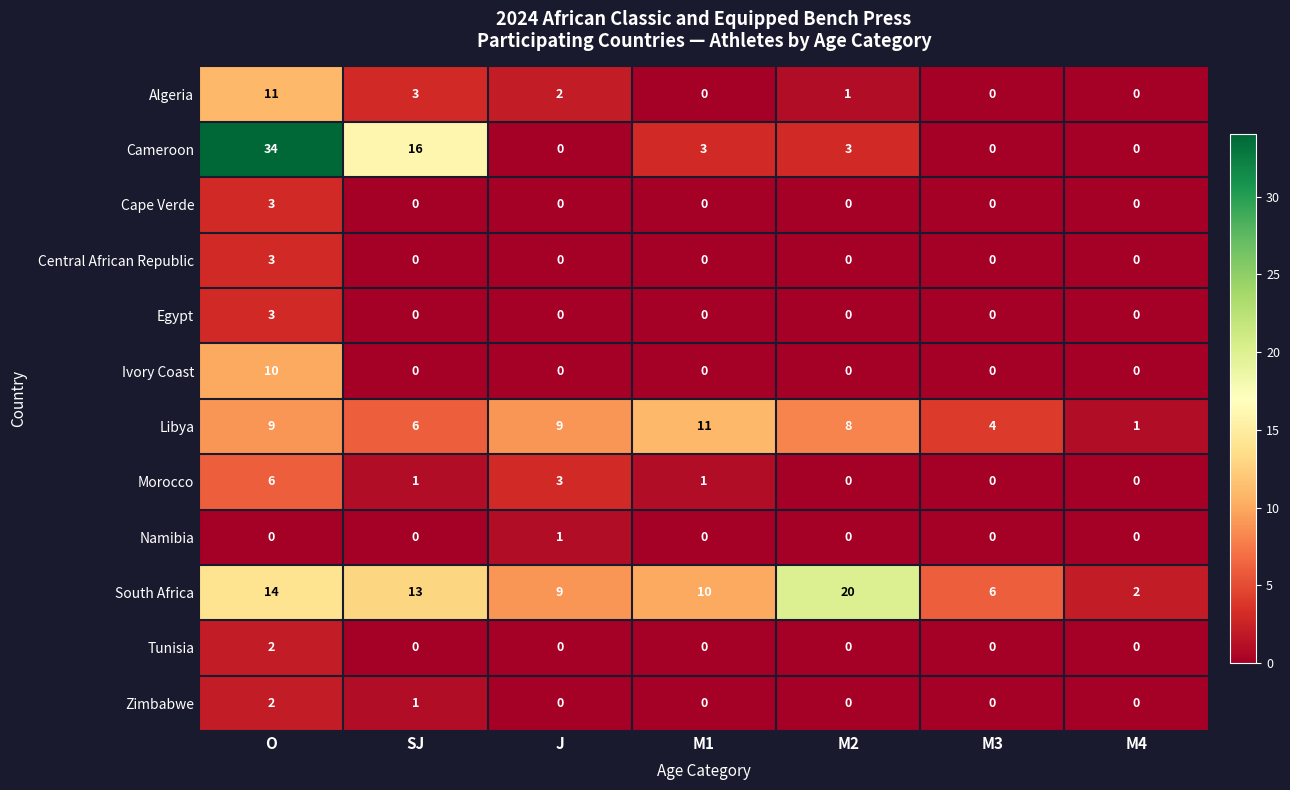

How many data points does each series have?

7